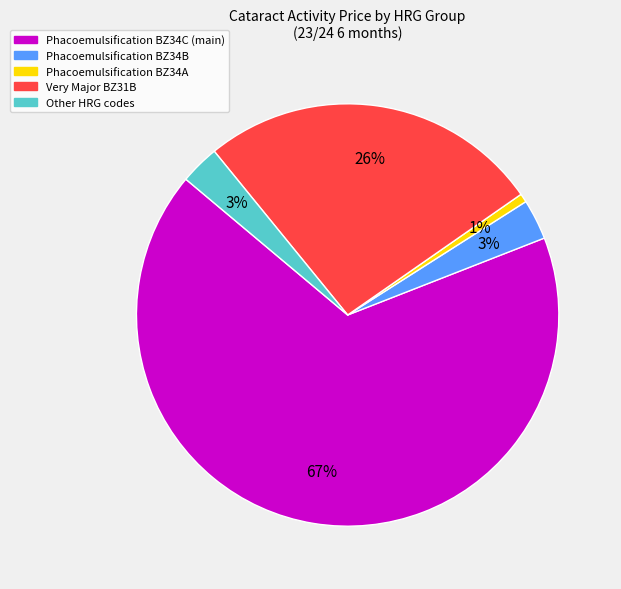

Does any single category account for the majority?

Yes